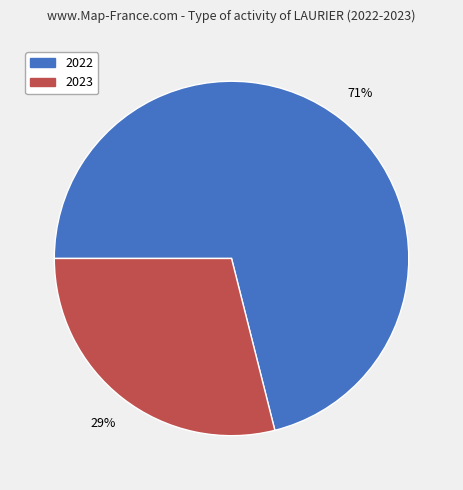

To the nearest percent, what is the average slice percentage?

50%